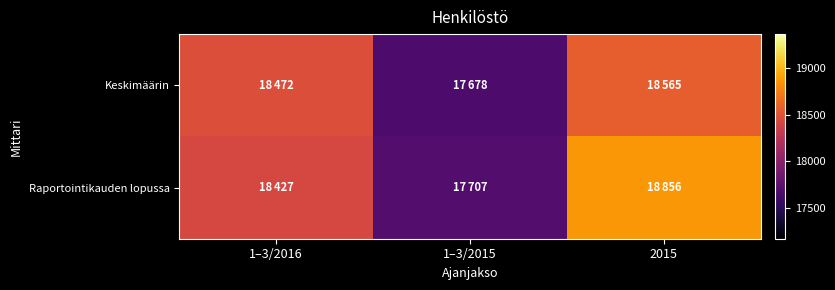

What is the total value across all series at 2015?

37421